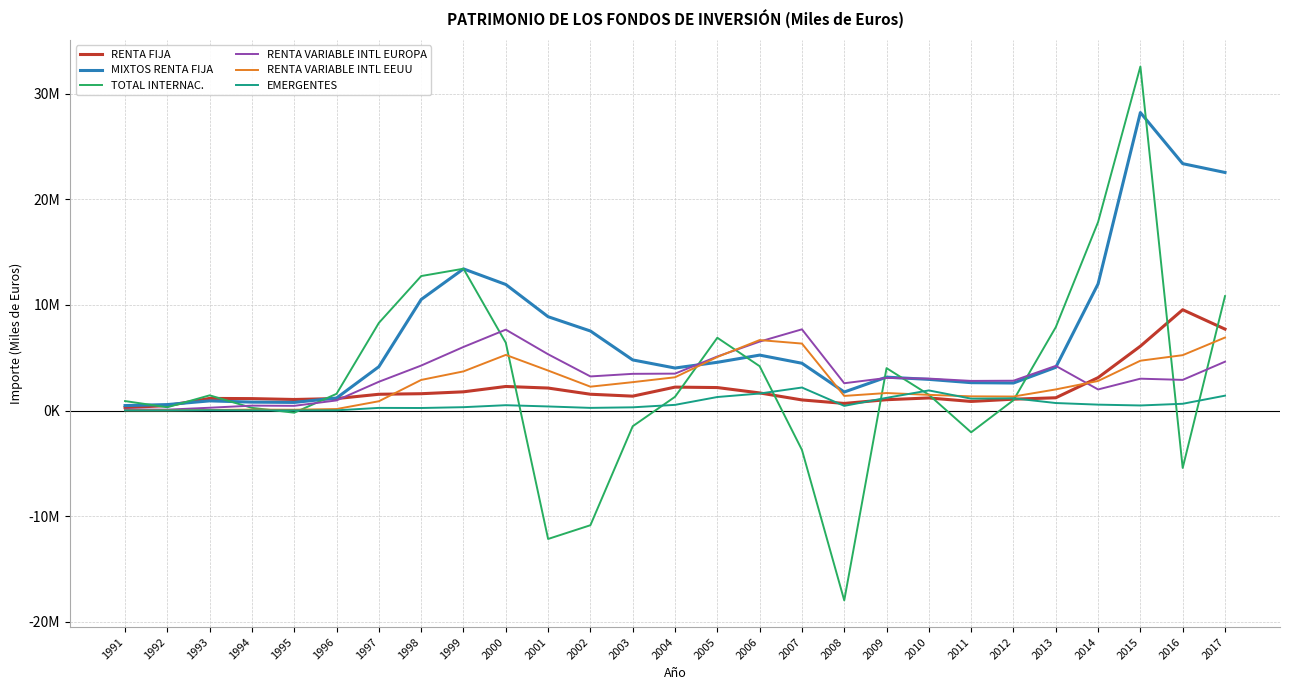

Which label corresponds to the largest value in the chart?

2015